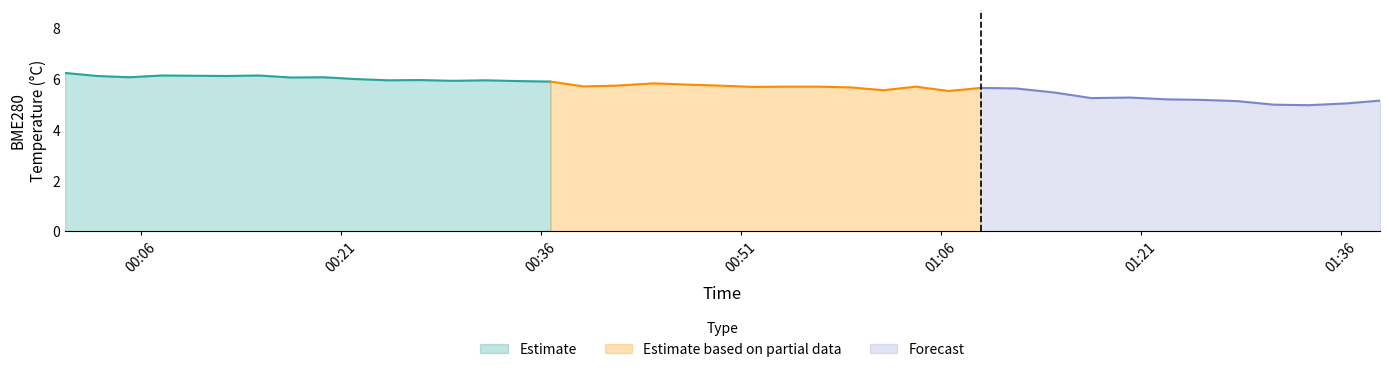

Which label corresponds to the smallest value in the chart?

2022/10/19 00:12:24